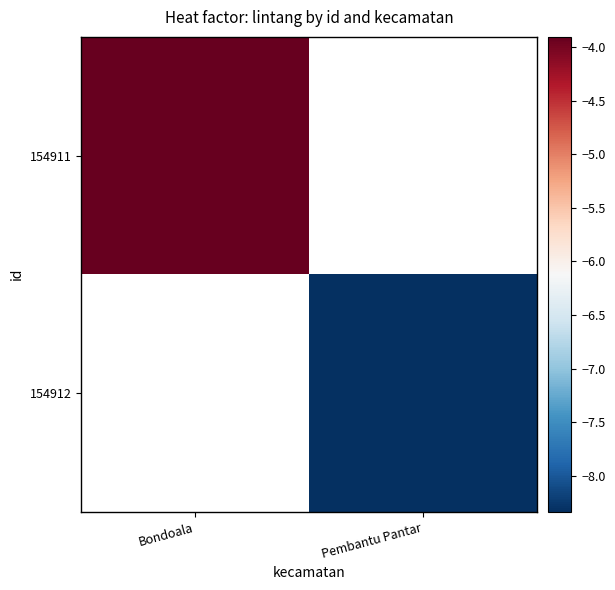

List the labels in order of 154912 value, smallest first.

Bondoala, Pembantu Pantar